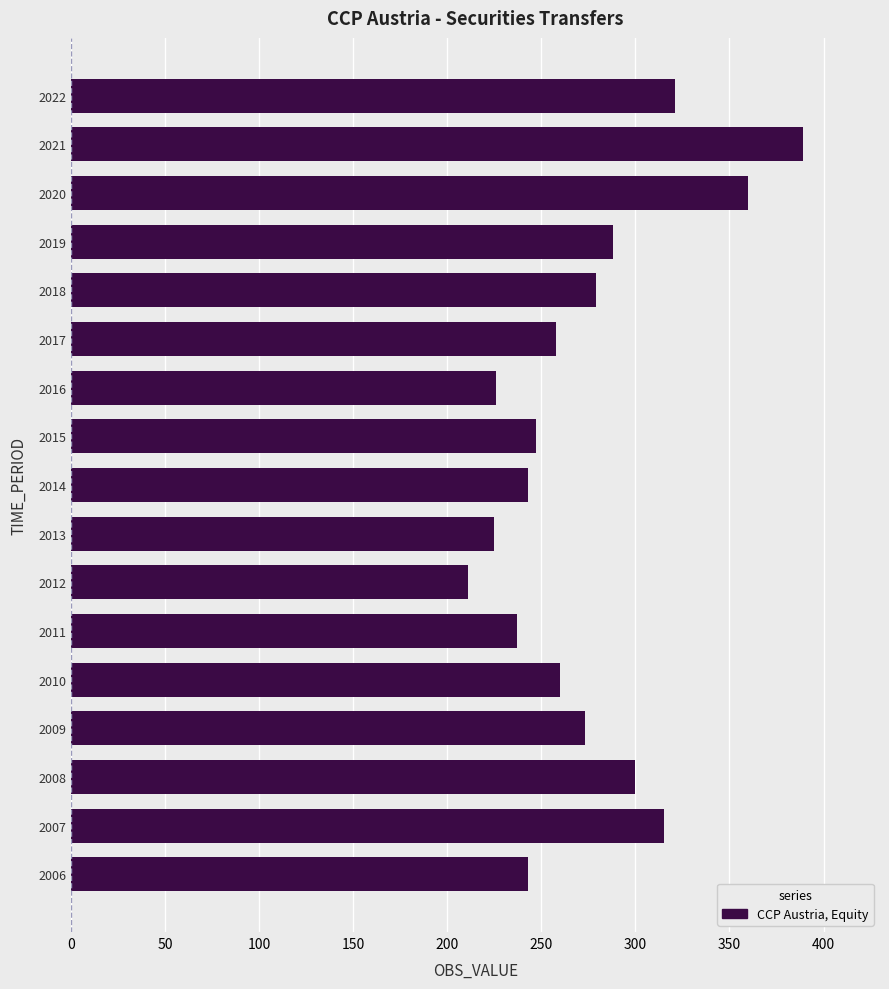

Are the bars horizontal?

Yes